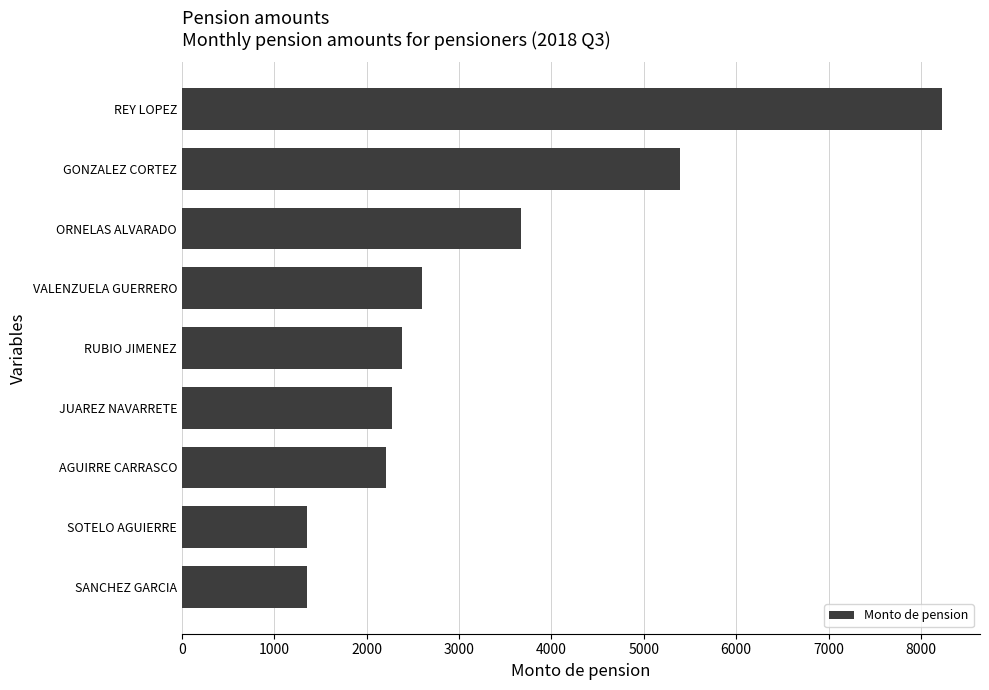

What is the difference between the maximum and minimum values?

6873